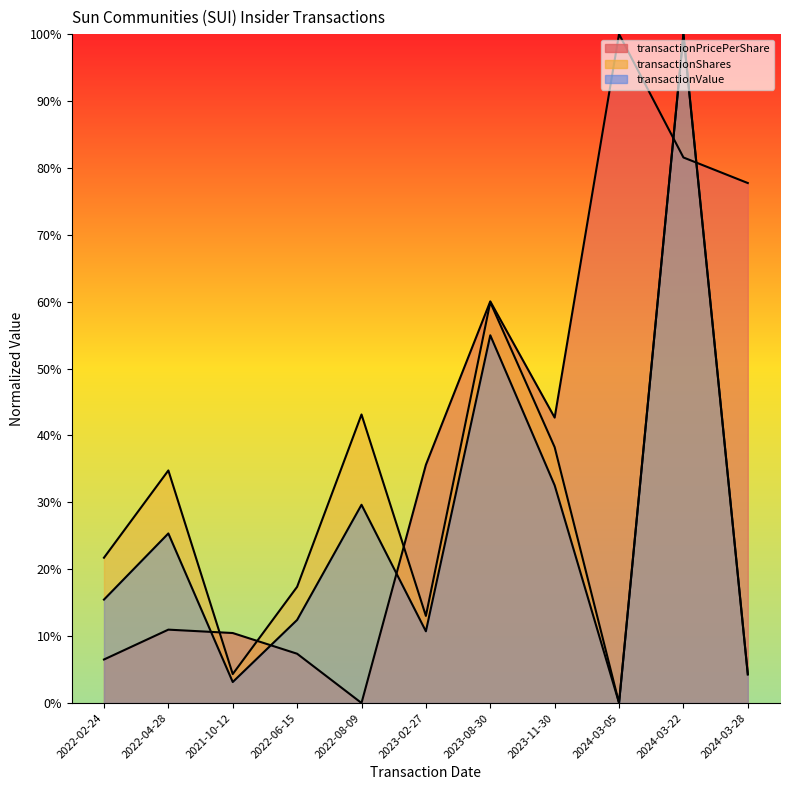

What is the maximum value for transactionShares?

100.0